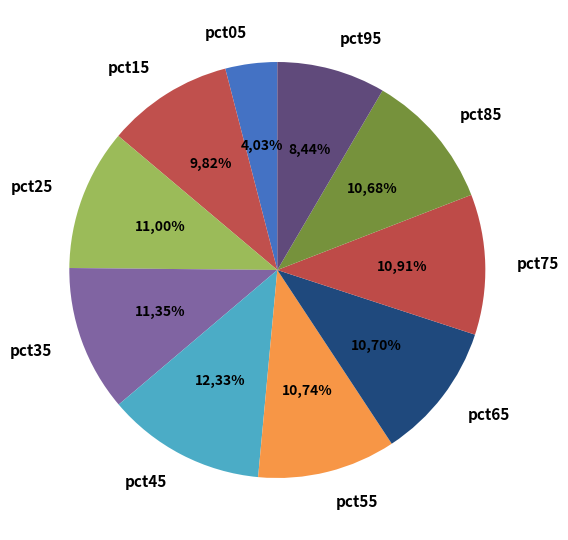

Between pct35 and pct95, which is larger?

pct35